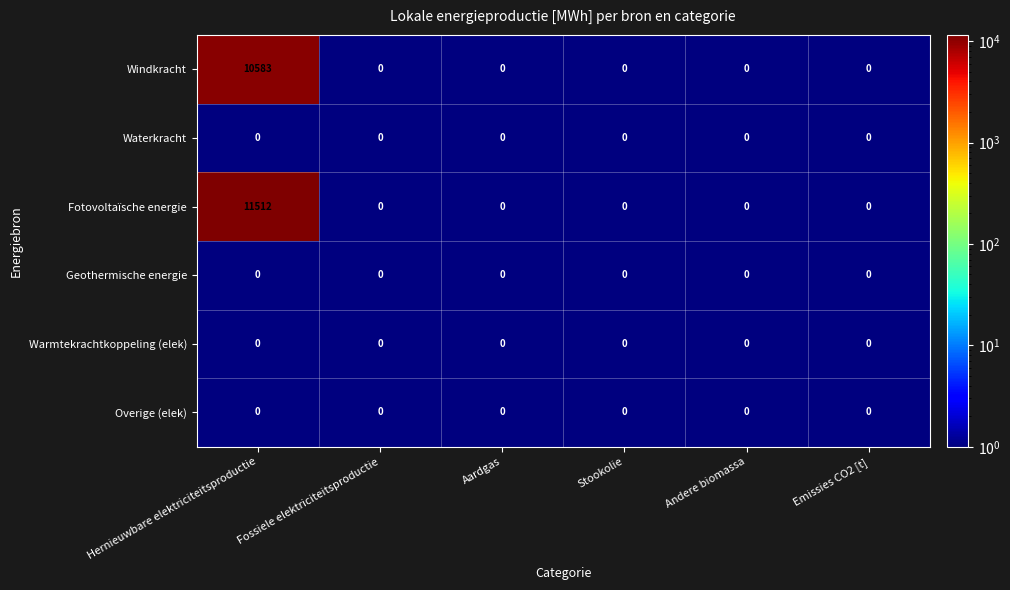

Which series has the widest spread of values?

Fotovoltaïsche energie